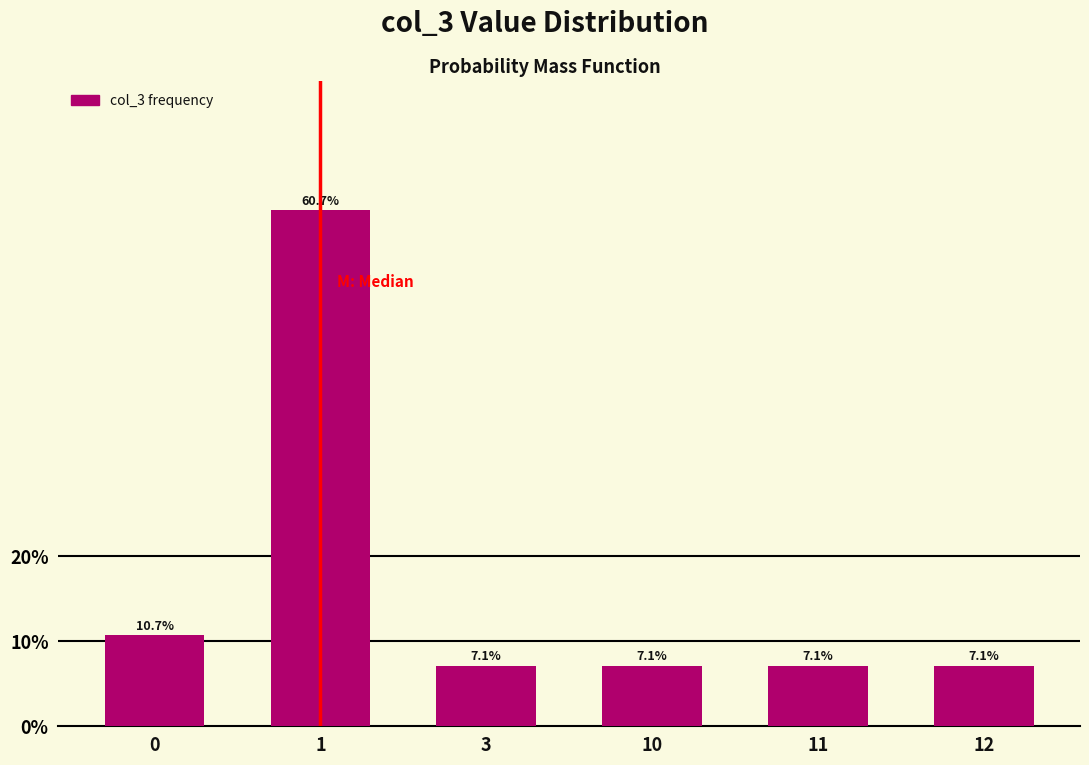

Reading right to left, extract all data points from this chart.

12=7.1	11=7.1	10=7.1	3=7.1	1=60.7	0=10.7